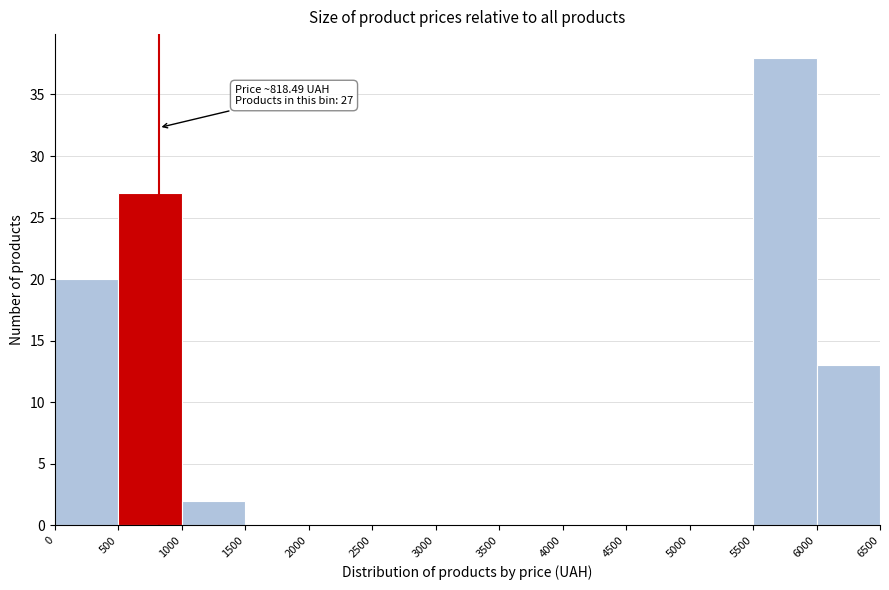

Which range on the x-axis has the tallest bar?

5500 to 6000